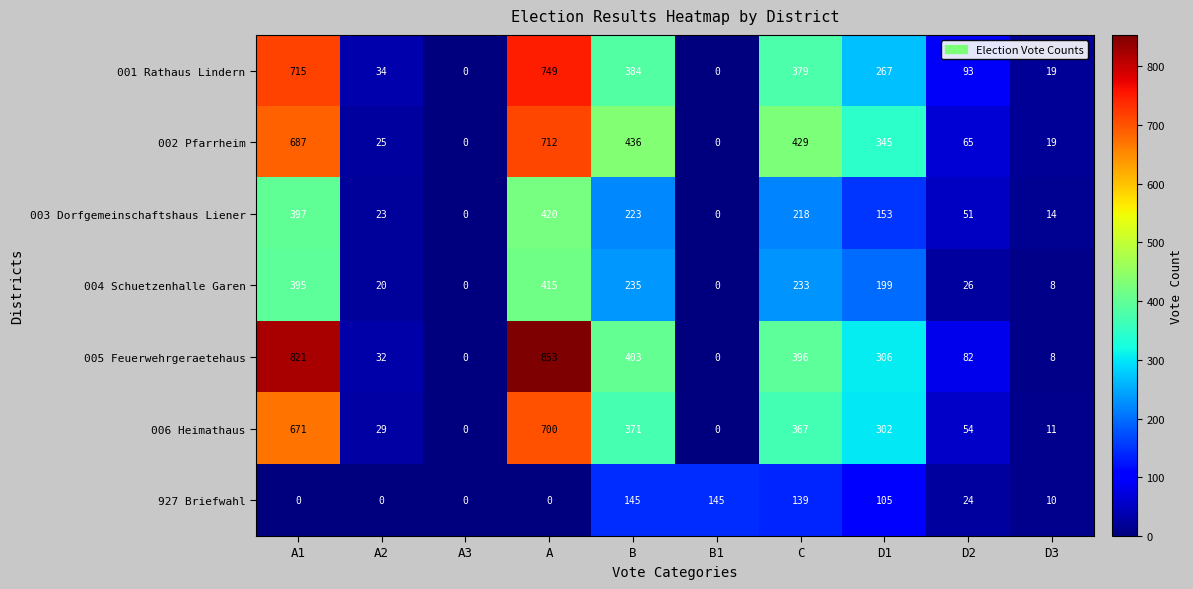

What is the total value across all series at D1?

1677